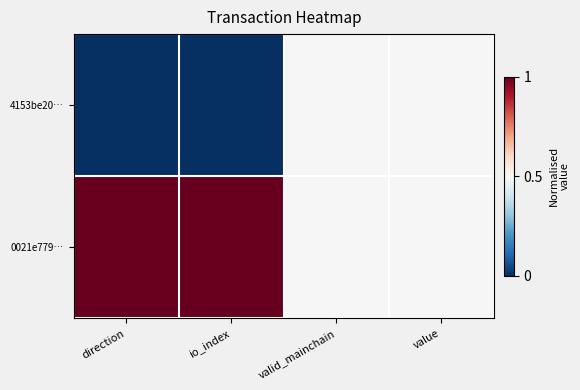

What is the greatest value displayed?

1.0